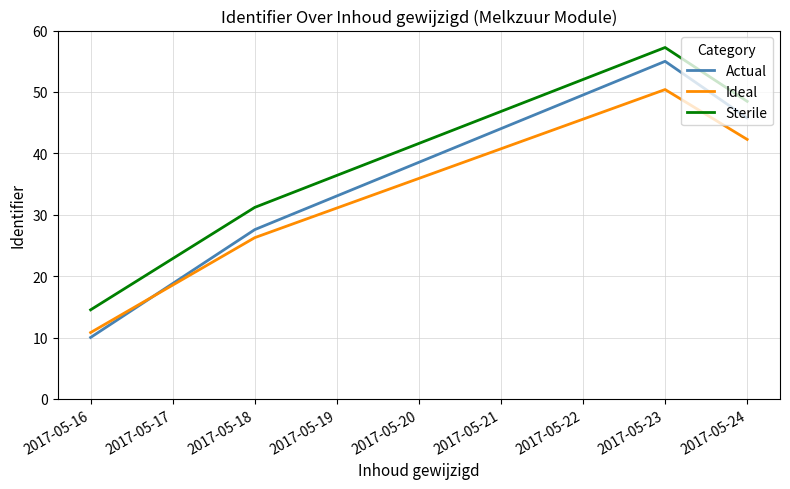

Between 2017-05-18 and 2017-05-23, which series saw the biggest shift?

Actual